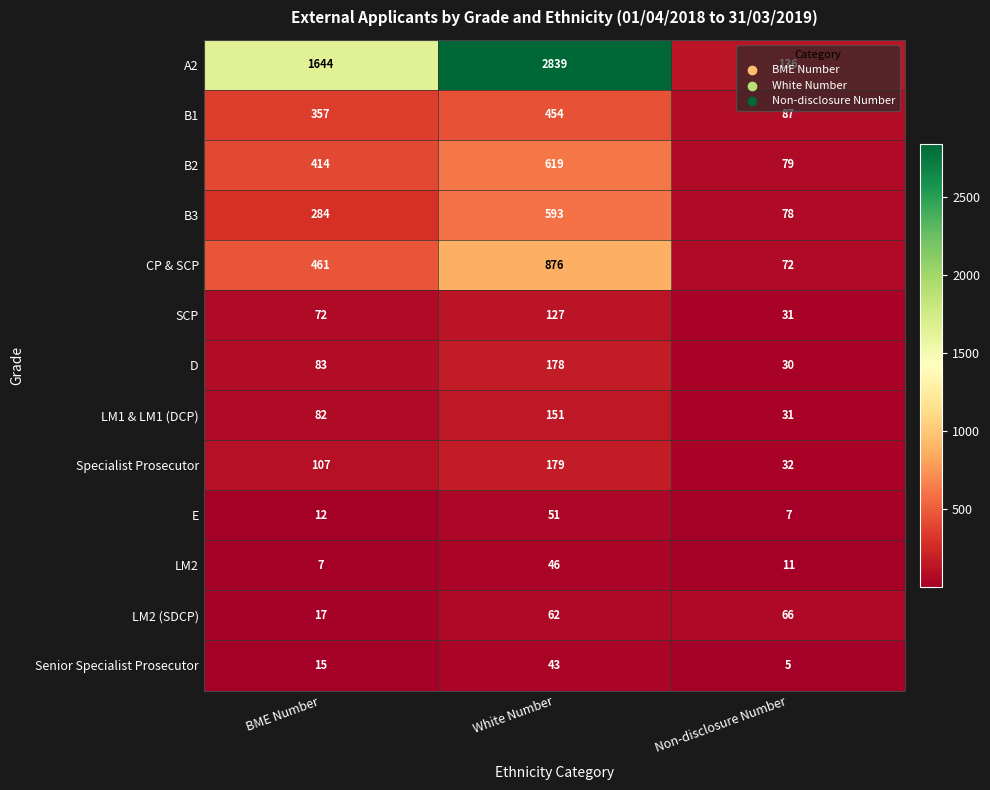

Which series has the widest spread of values?

A2